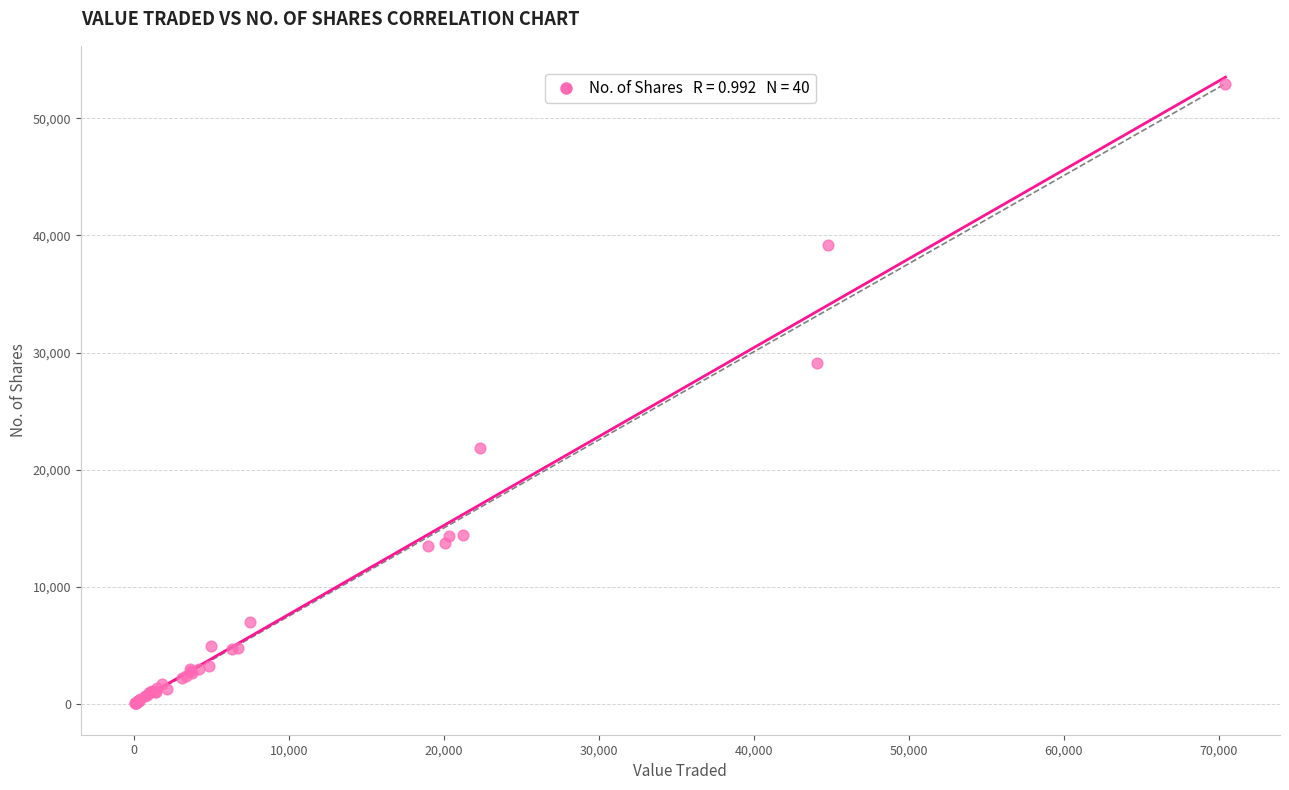

What Y value in the scatter plot is closest to 26509?

29094